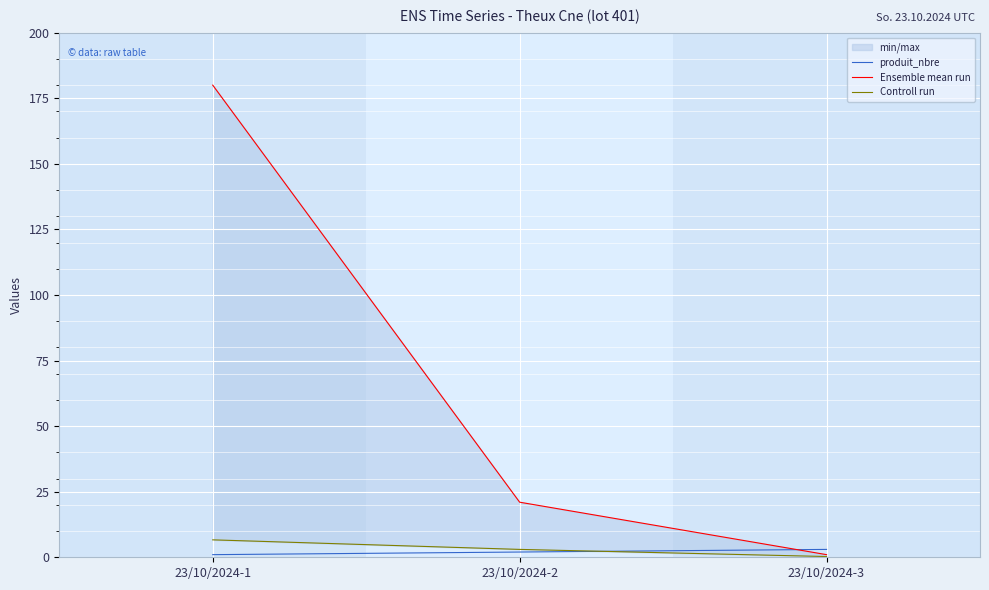

What is the value of the Controll run point at the 2nd from the left?

3.0